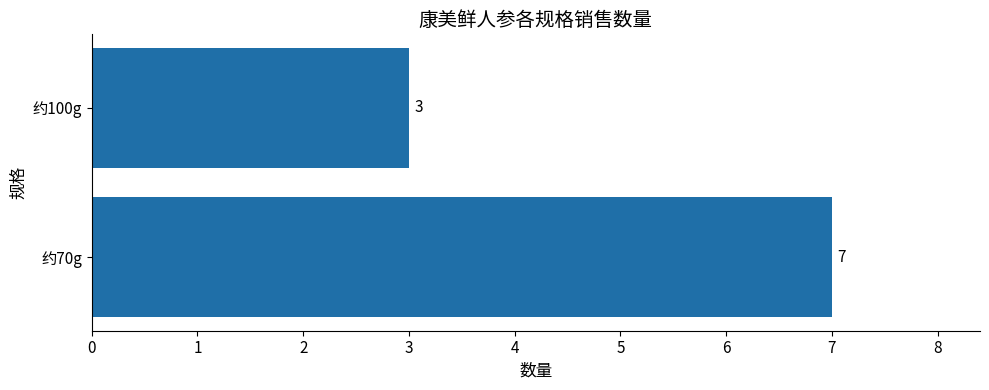

Between 约70g and 约100g, which is larger?

约70g